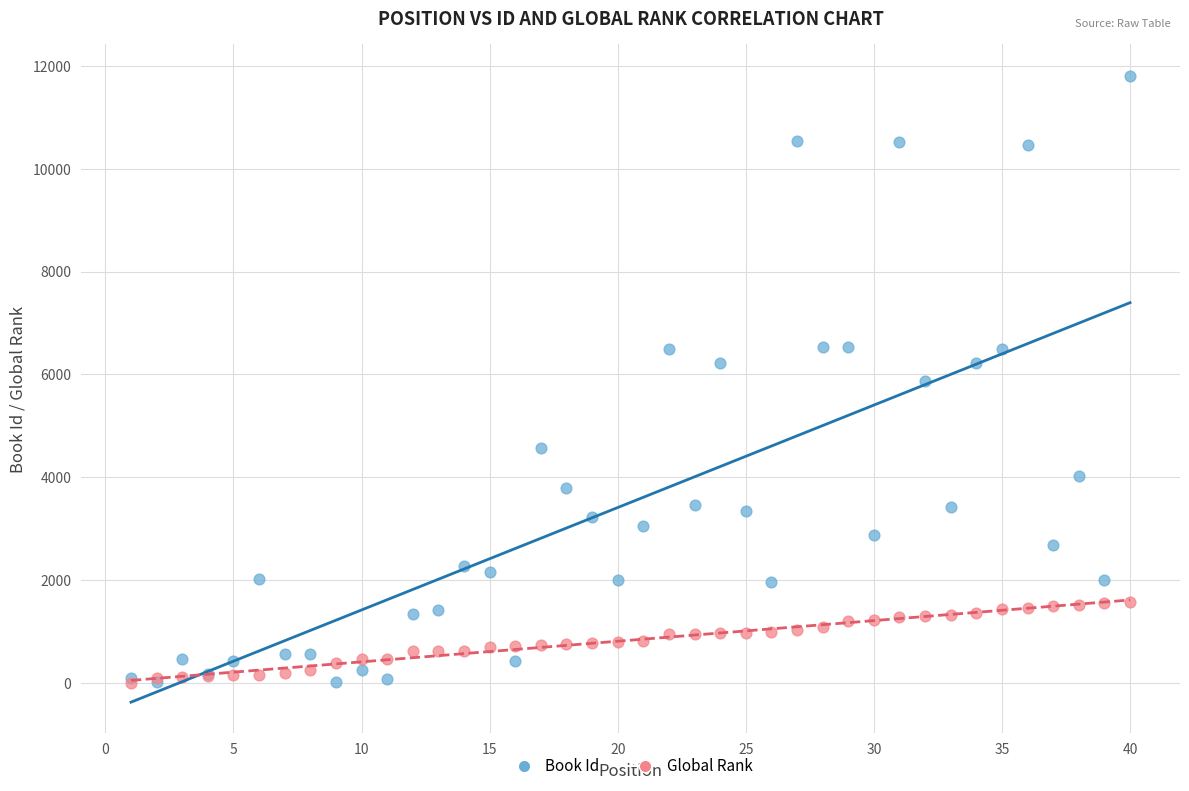

What are all the series names shown in the legend?

Book Id, Global Rank